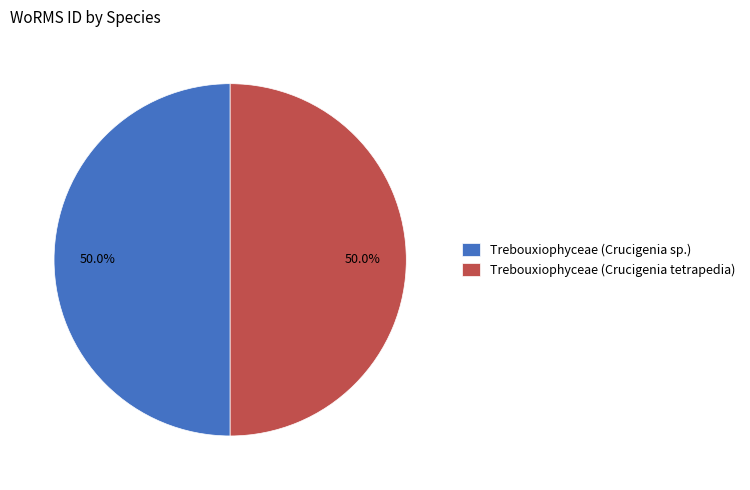

What is the ratio of the value at Trebouxiophyceae (Crucigenia sp.) to the value at Trebouxiophyceae (Crucigenia tetrapedia)?

1.0